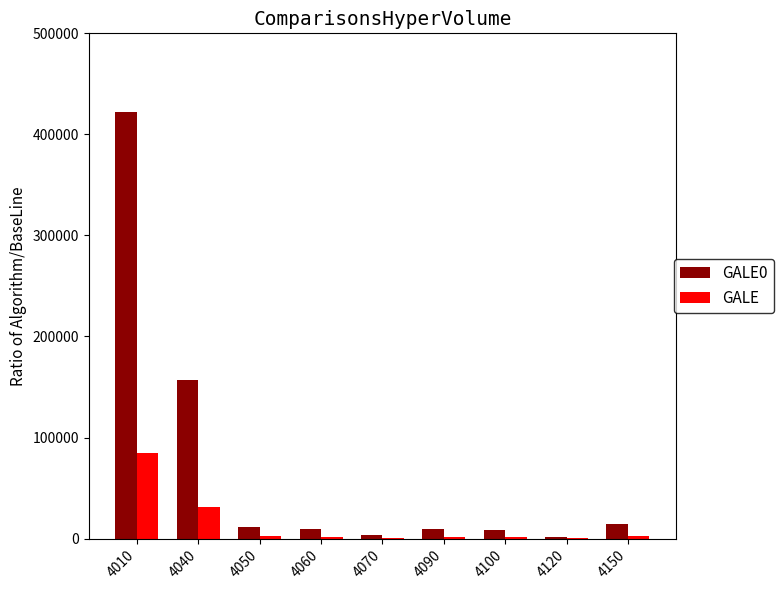

What is the greatest value displayed?

422590